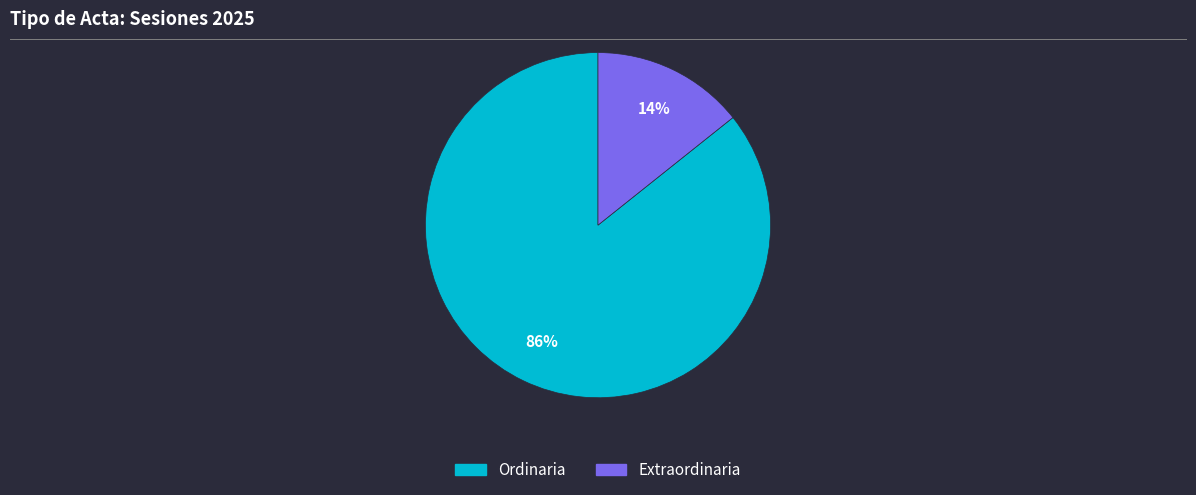

Which slice is the largest?

Ordinaria